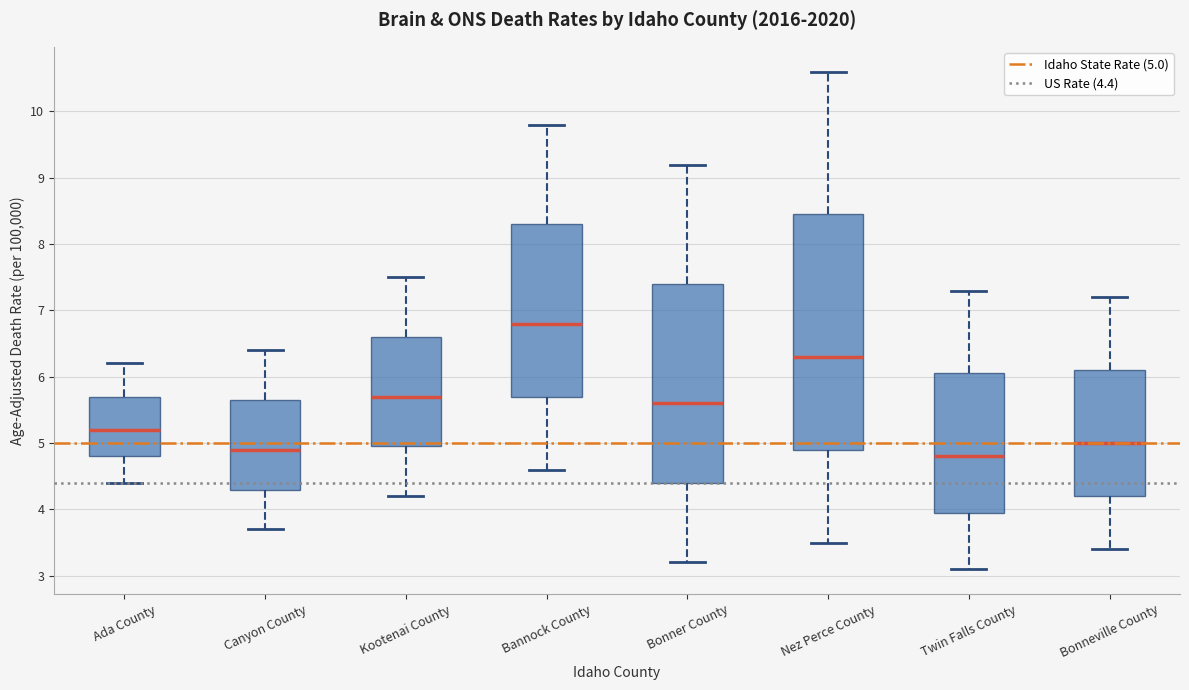

Reading left to right, read every box against the y-axis: the position of its median line, the range the box covers, and the ends of its whiskers. The values are not printed on the chart, so give them approximately, as read against the axis.

Ada County: median 5.2, box 4.8 to 5.7, whiskers 4.4 to 6.2
Canyon County: median 4.9, box 4.3 to 5.7, whiskers 3.7 to 6.4
Kootenai County: median 5.7, box 5.0 to 6.6, whiskers 4.2 to 7.5
Bannock County: median 6.8, box 5.7 to 8.3, whiskers 4.6 to 9.8
Bonner County: median 5.6, box 4.4 to 7.4, whiskers 3.2 to 9.2
Nez Perce County: median 6.3, box 4.9 to 8.5, whiskers 3.5 to 10.6
Twin Falls County: median 4.8, box 4.0 to 6.1, whiskers 3.1 to 7.3
Bonneville County: median 5.0, box 4.2 to 6.1, whiskers 3.4 to 7.2